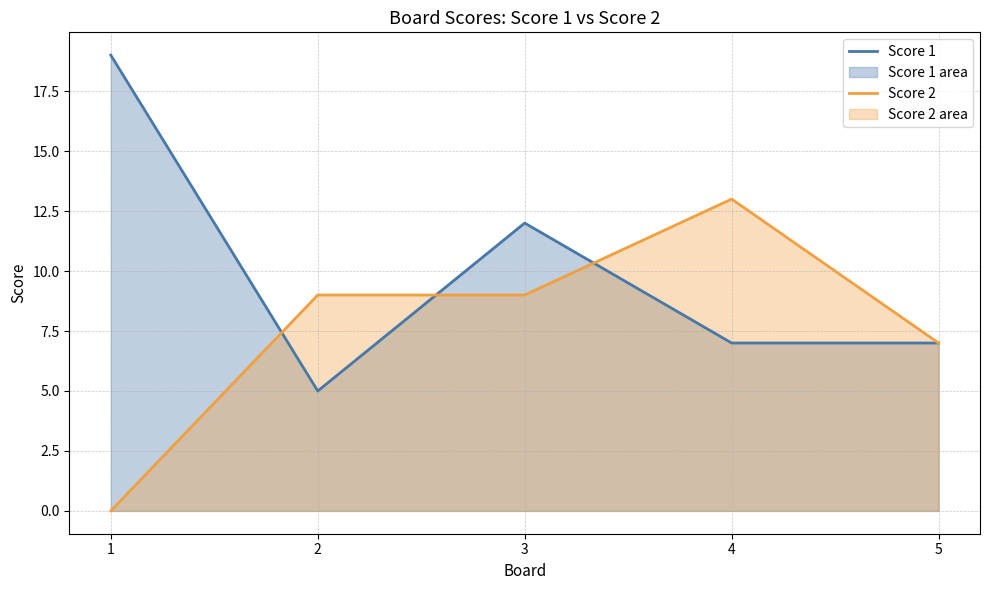

Where do Score 2 and Score 1 first cross each other?

1 and 2